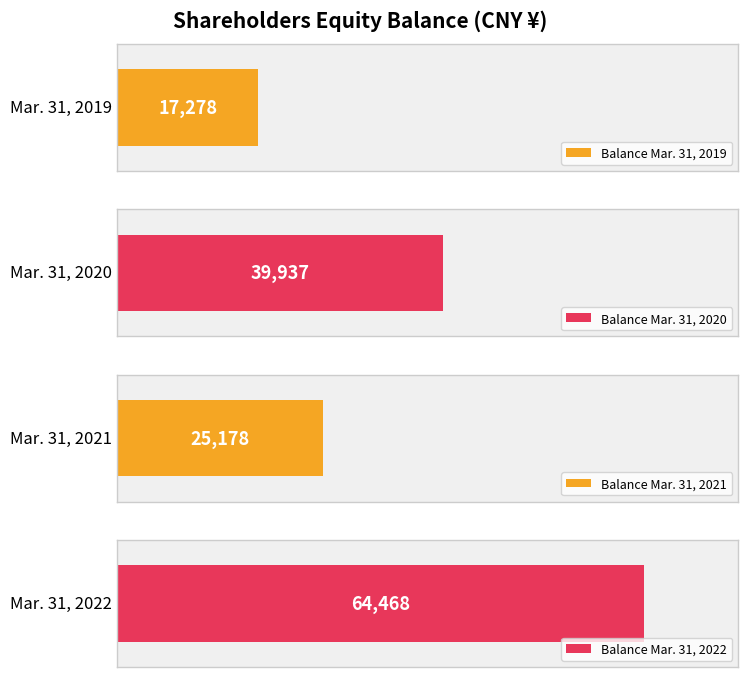

At which category does the chart reach its minimum across all series?

Mar. 31, 2019